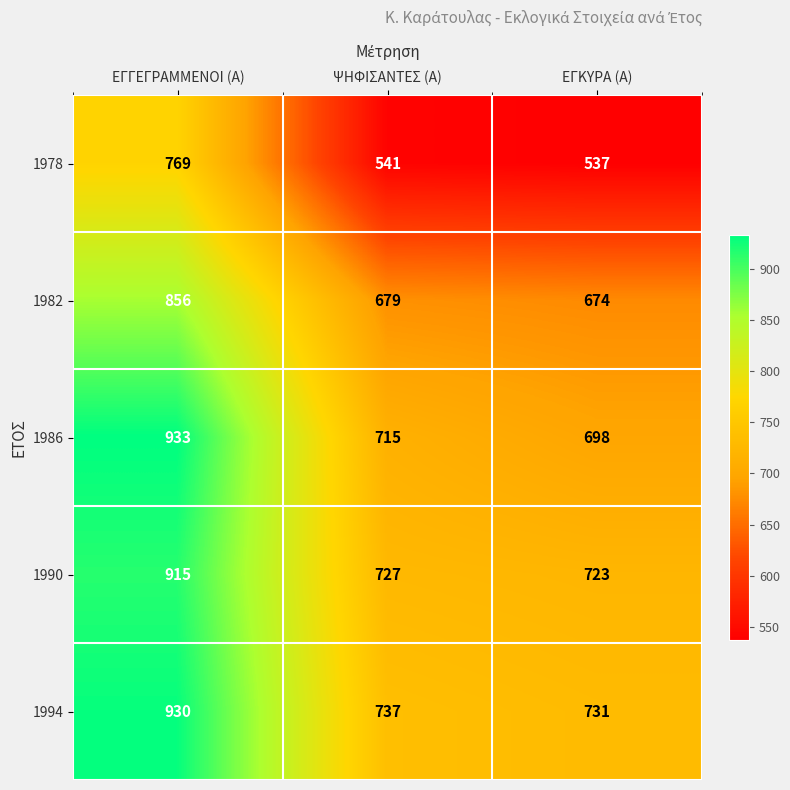

At which category is the sum across all series the highest?

ΕΓΓΕΓΡΑΜΜΕΝΟΙ (Α)